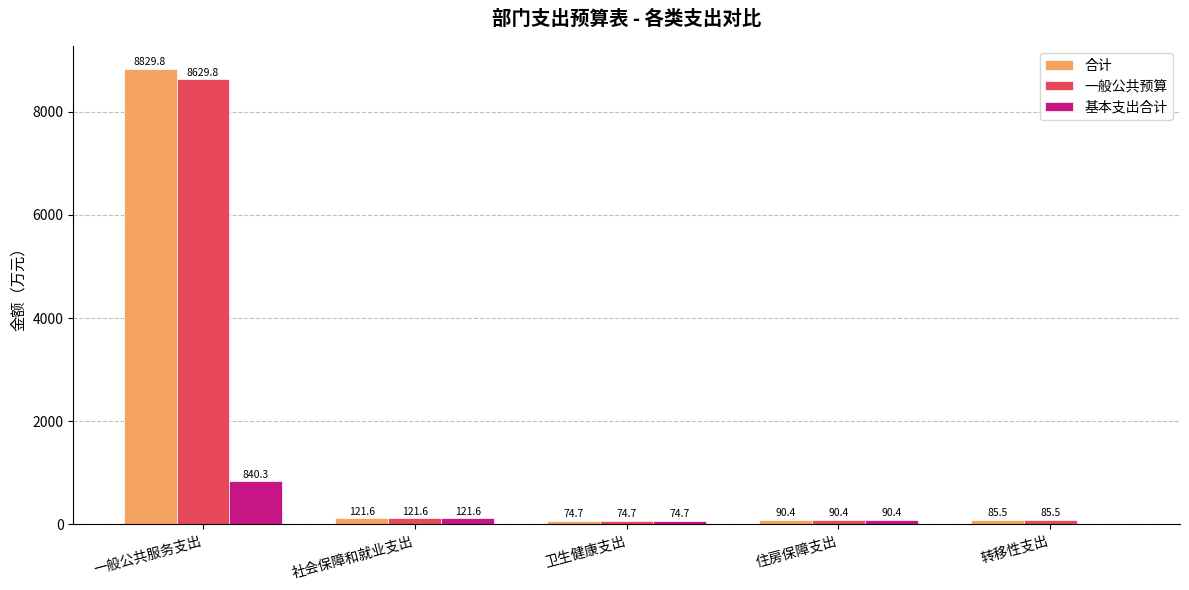

Reading right to left, what are all the values shown in this chart?

合计: 转移性支出=85.5	住房保障支出=90.4	卫生健康支出=74.7	社会保障和就业支出=121.6	一般公共服务支出=8829.8
一般公共预算: 转移性支出=85.5	住房保障支出=90.4	卫生健康支出=74.7	社会保障和就业支出=121.6	一般公共服务支出=8629.8
基本支出合计: 转移性支出=0.0	住房保障支出=90.4	卫生健康支出=74.7	社会保障和就业支出=121.6	一般公共服务支出=840.3